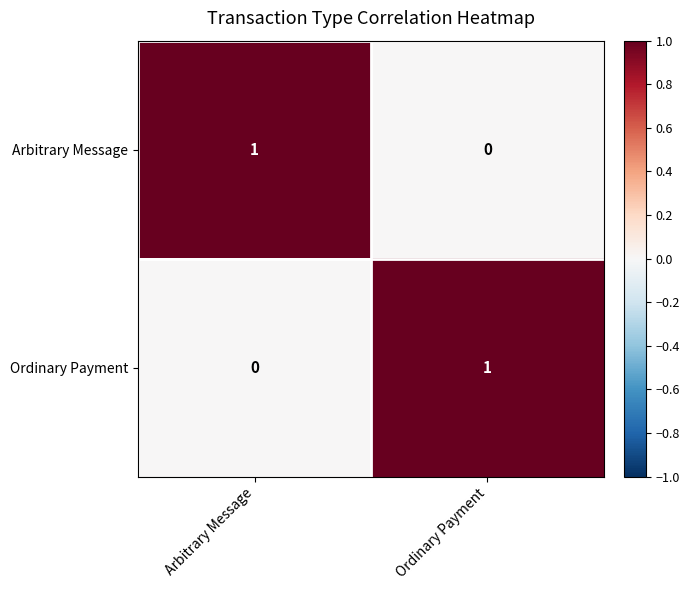

Which category has the lowest value in the Ordinary Payment series?

Arbitrary Message